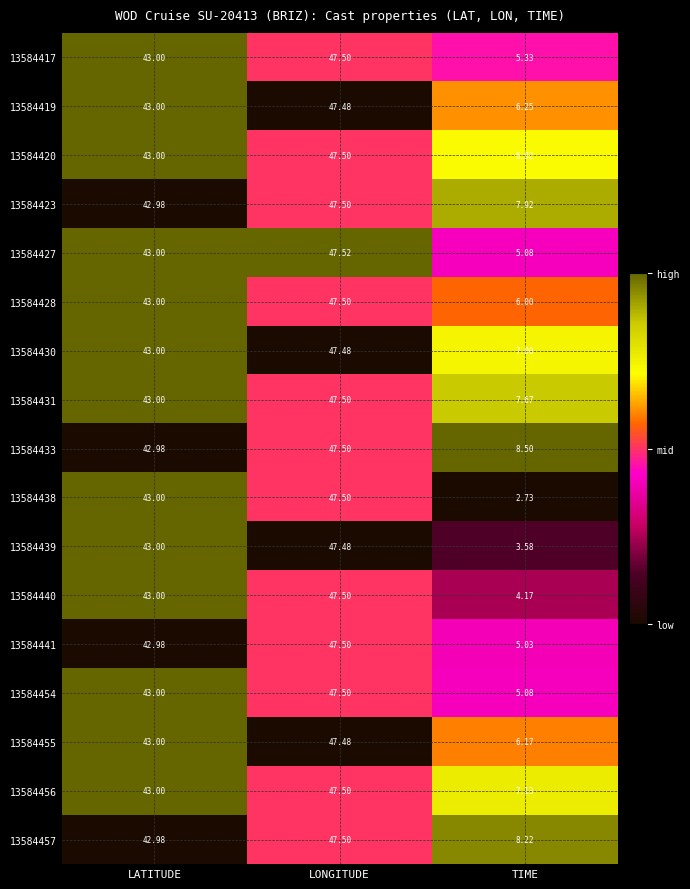

Which category has the lowest value across all series?

TIME